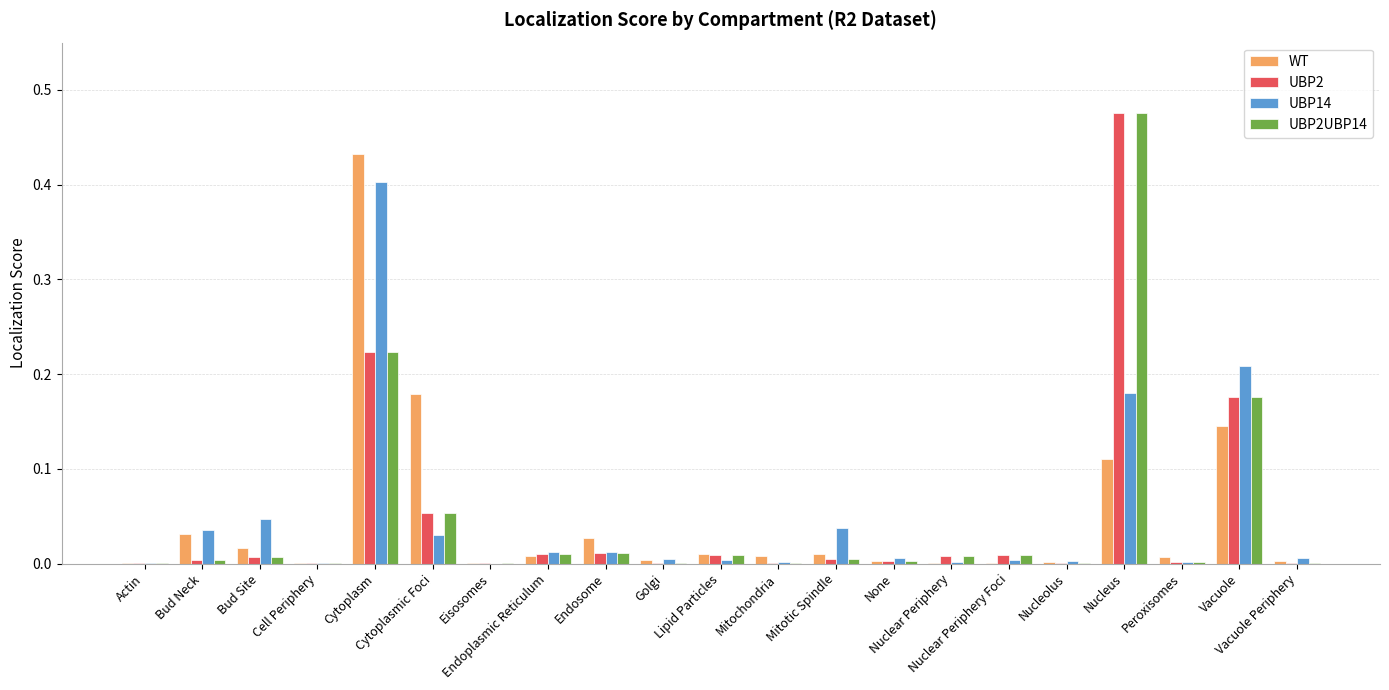

What is the sum of all UBP2 values?

1.0